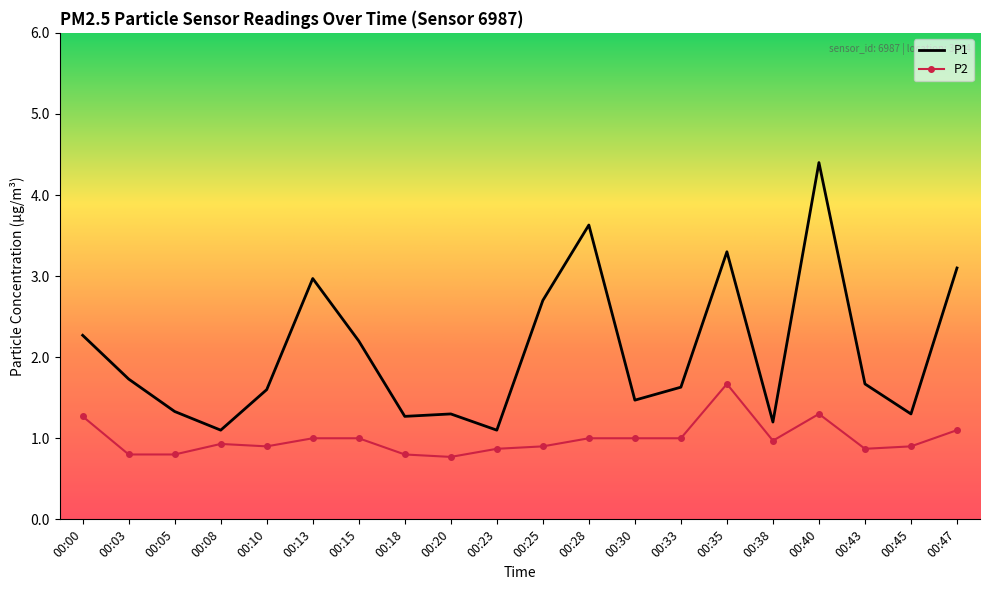

What are all the series names shown in the legend?

P1, P2